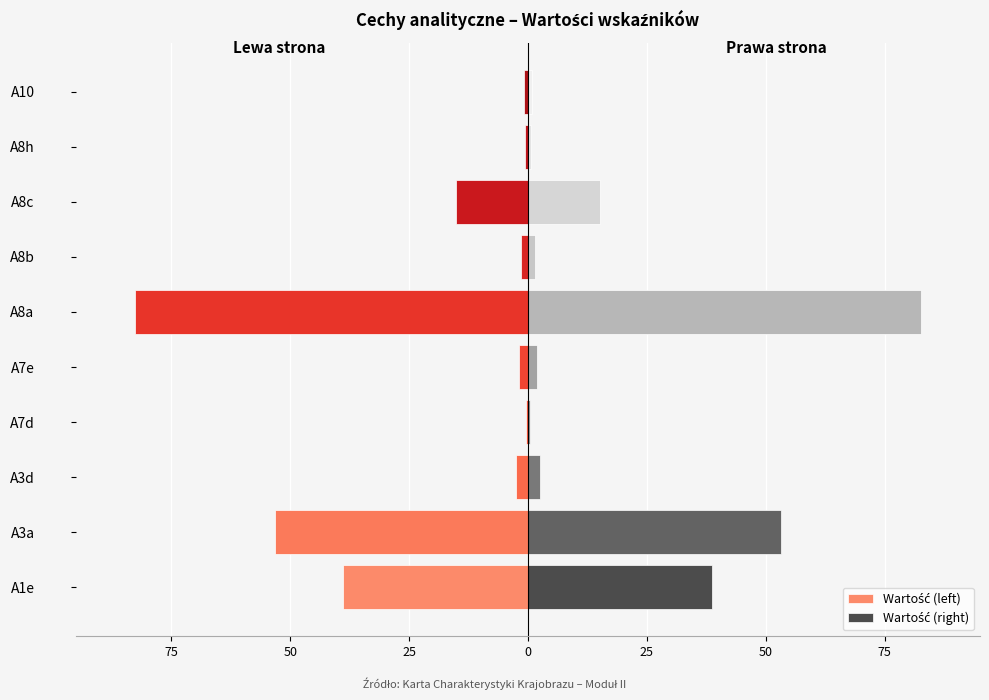

The value of Wartość (left) at A8a is -40.9. True or false?

False